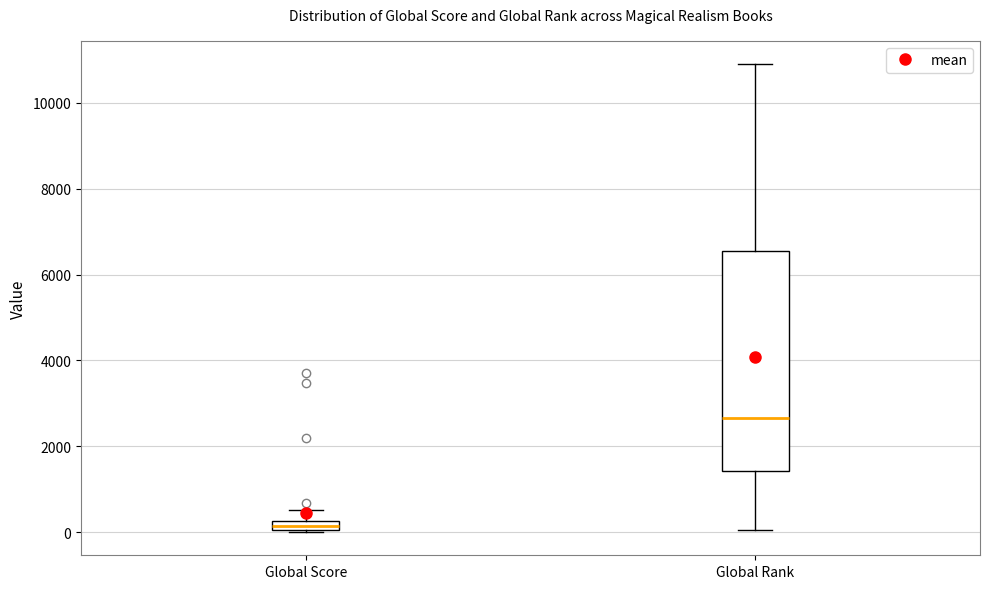

Which box's median line is the highest?

Global Rank